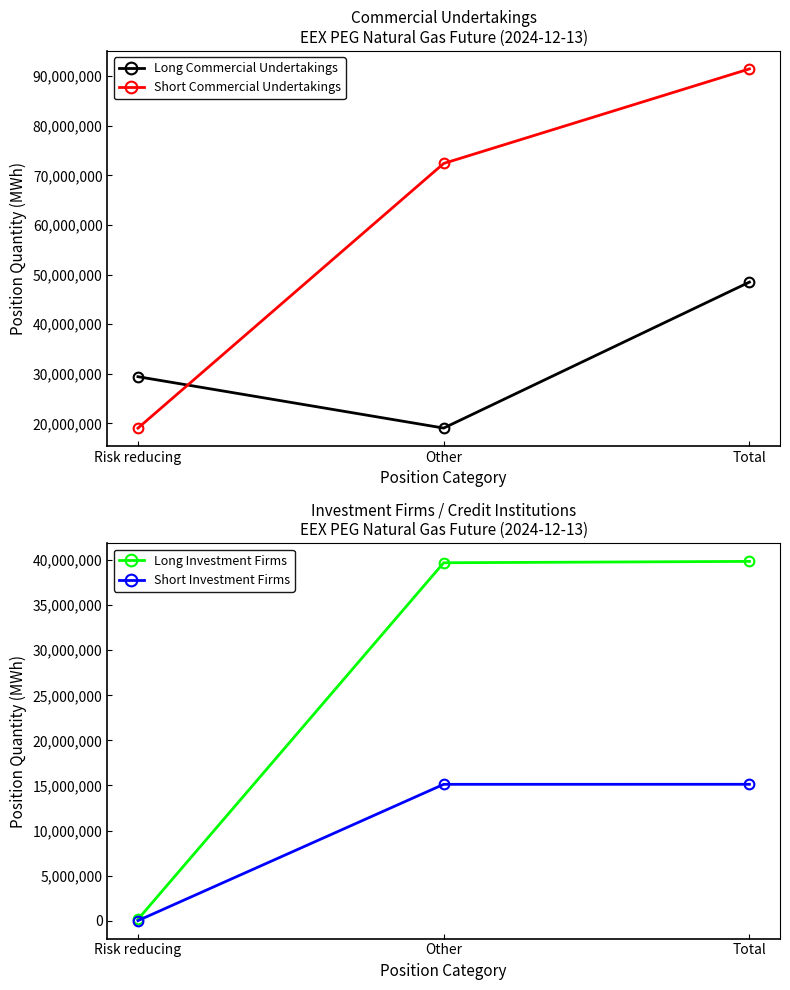

What are all the series names shown in the legend?

Long Commercial Undertakings, Short Commercial Undertakings, Long Investment Firms, Short Investment Firms